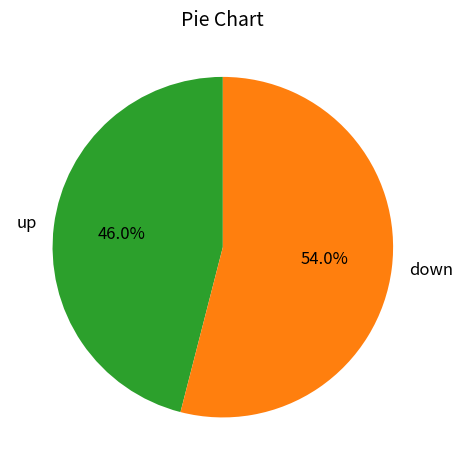

How many slices are in this pie chart?

2